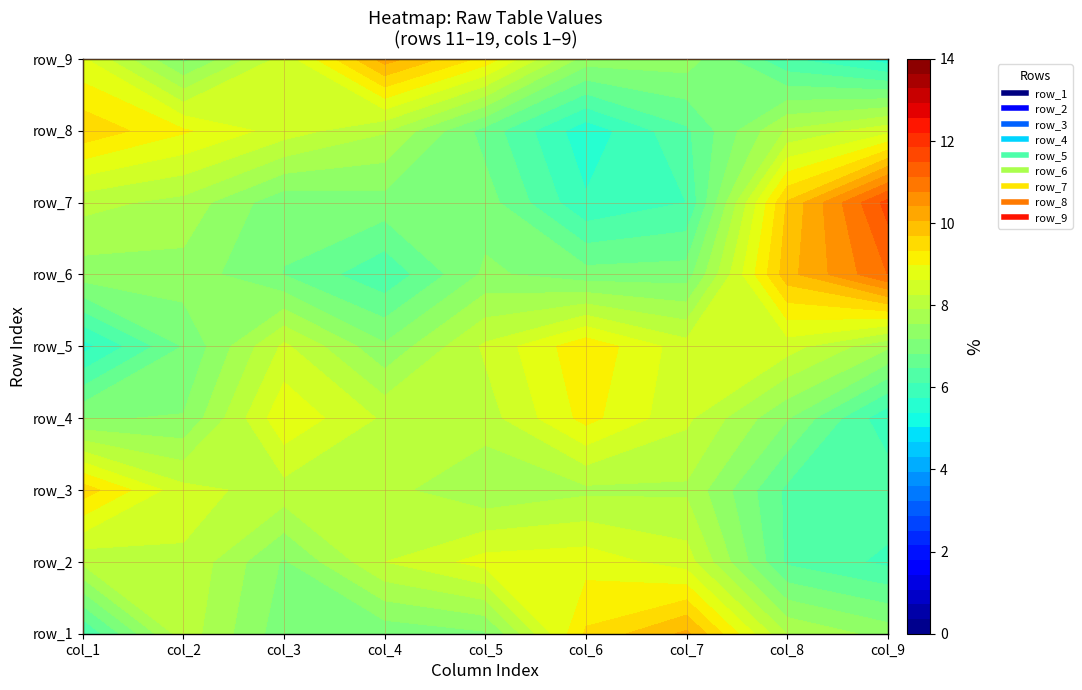

The value of row10 at 8 is 5. True or false?

True